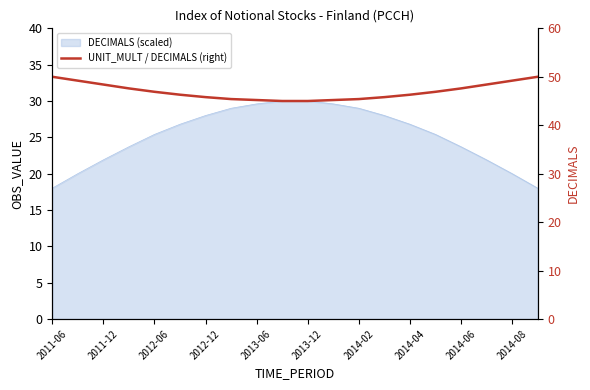

Reading left to right, list all the values displayed in this chart.

50.0	49.2	48.4	47.6	46.9	46.3	45.8	45.4	45.2	45.0	45.0	45.2	45.4	45.8	46.3	46.9	47.6	48.4	49.2	50.0